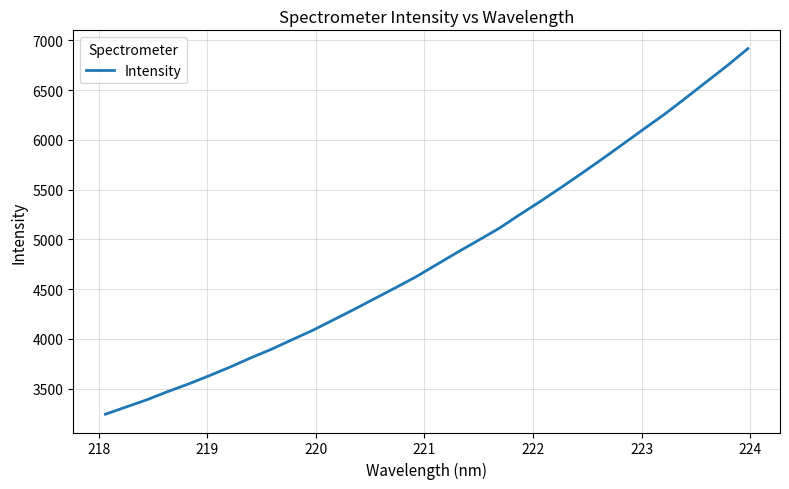

What is the difference between the maximum and minimum values?

3674.4